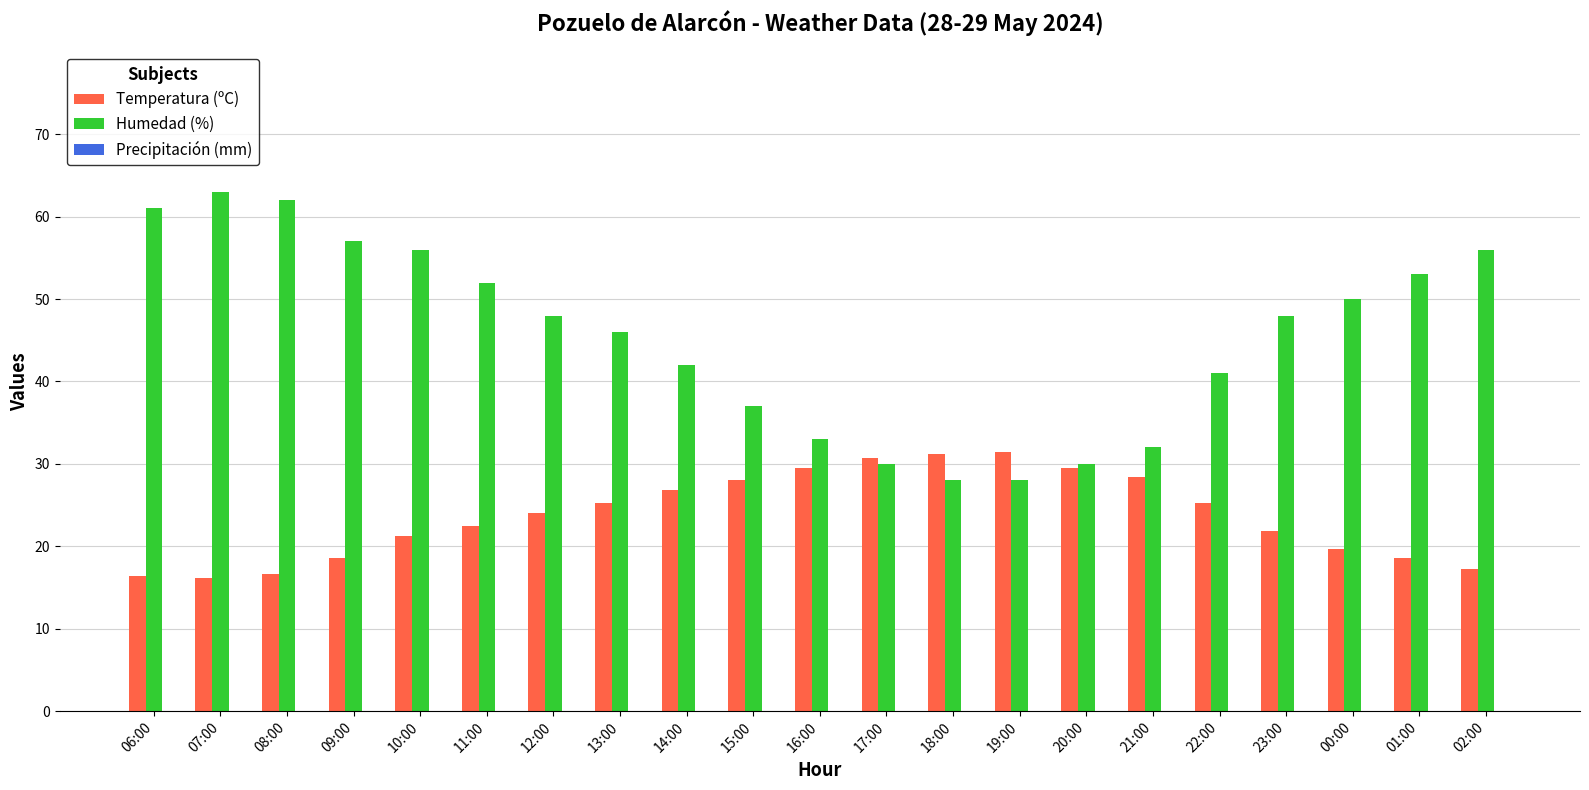

The Temperatura (ºC) series shows 9.4 at 13:00. True or false?

False